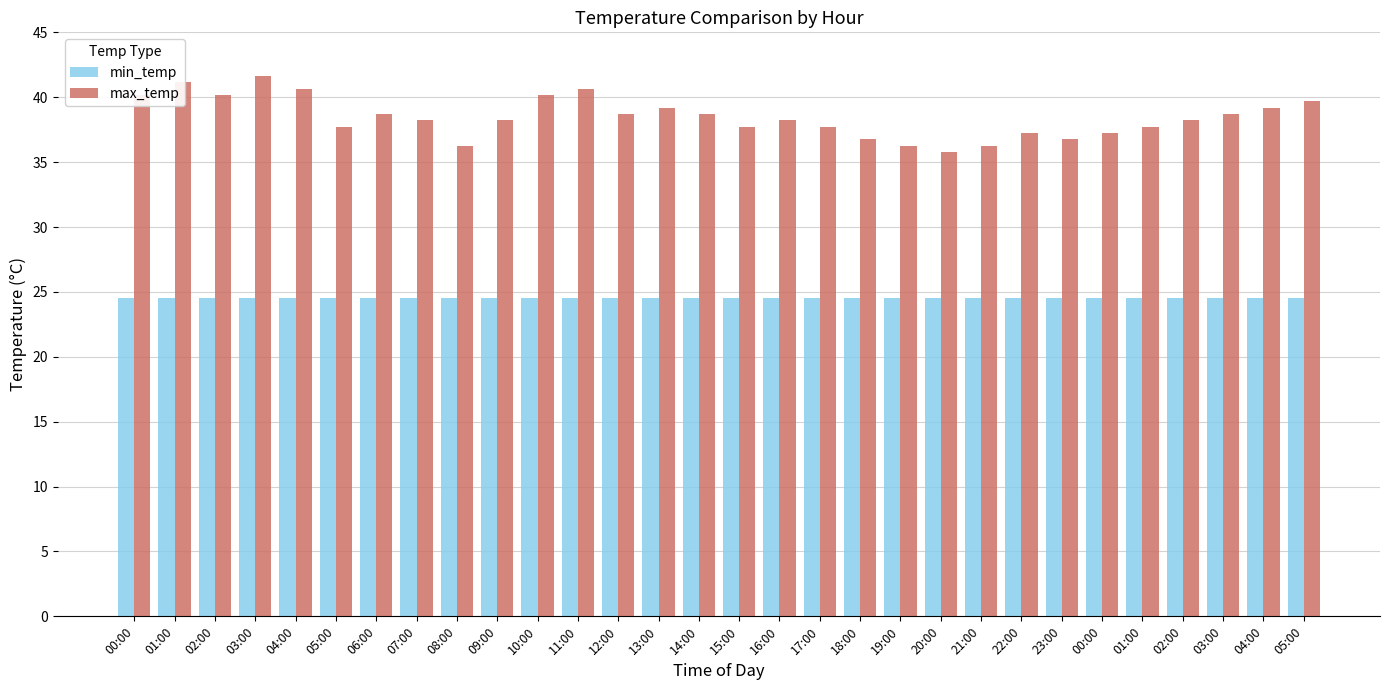

What is the average value of the max_temp series?

38.5